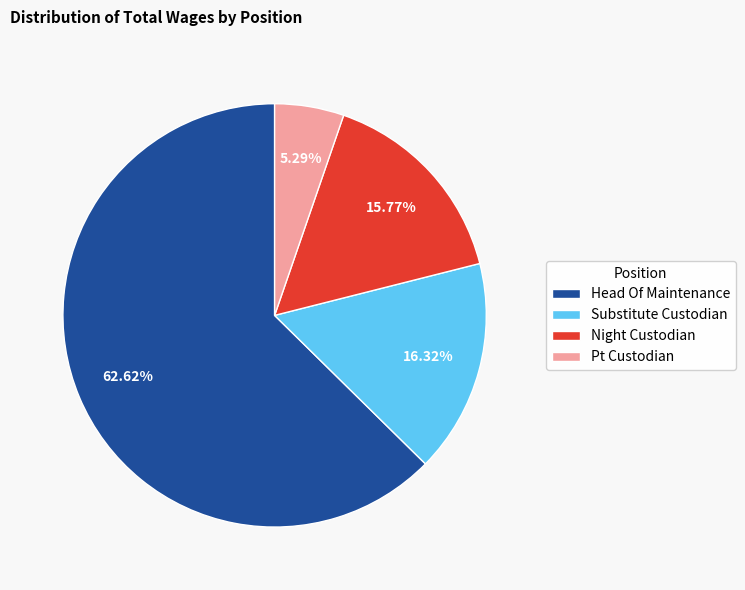

Is Head Of Maintenance the majority of the pie?

Yes